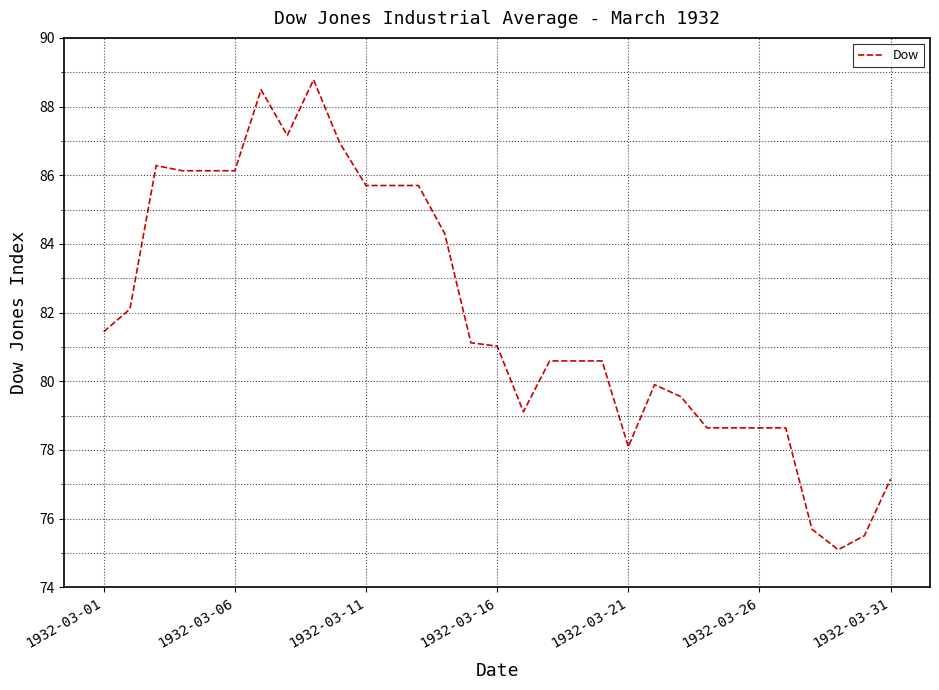

What is the minimum value shown in the chart?

75.1